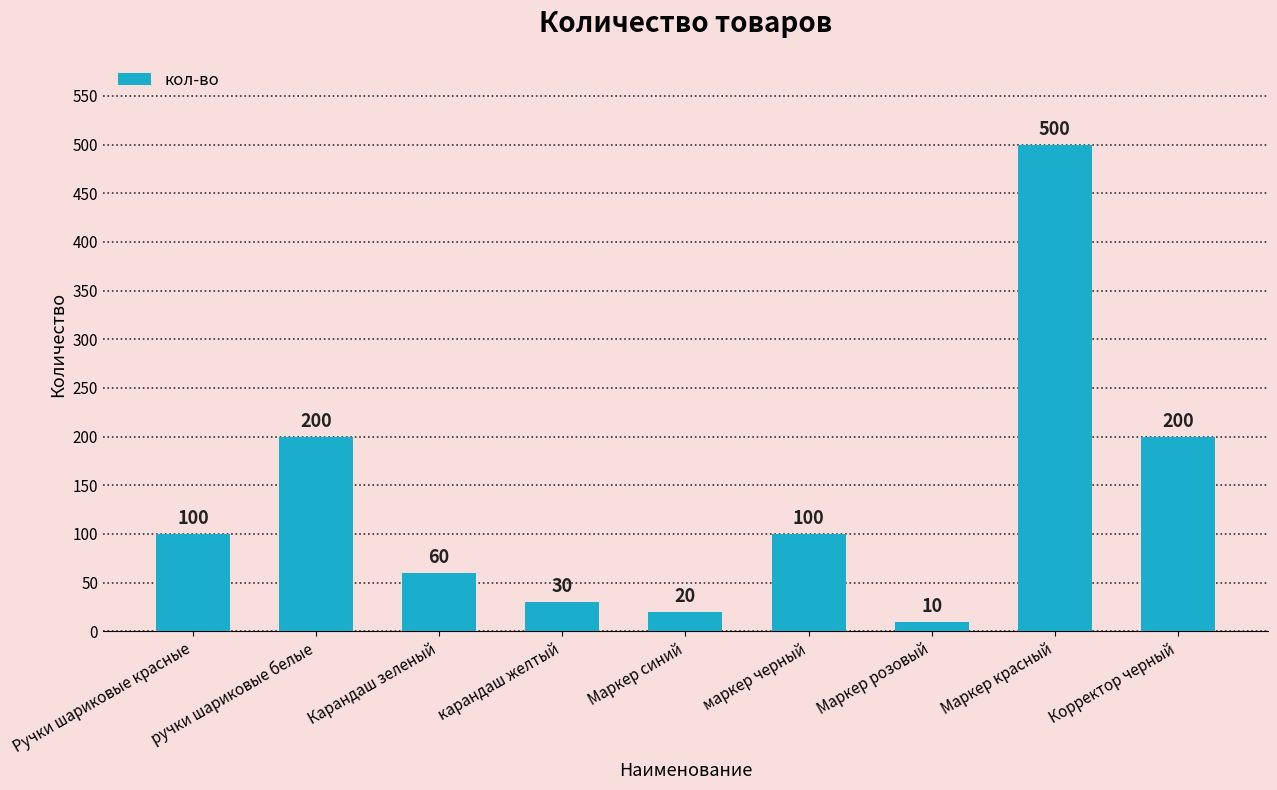

What is the smallest value displayed?

10